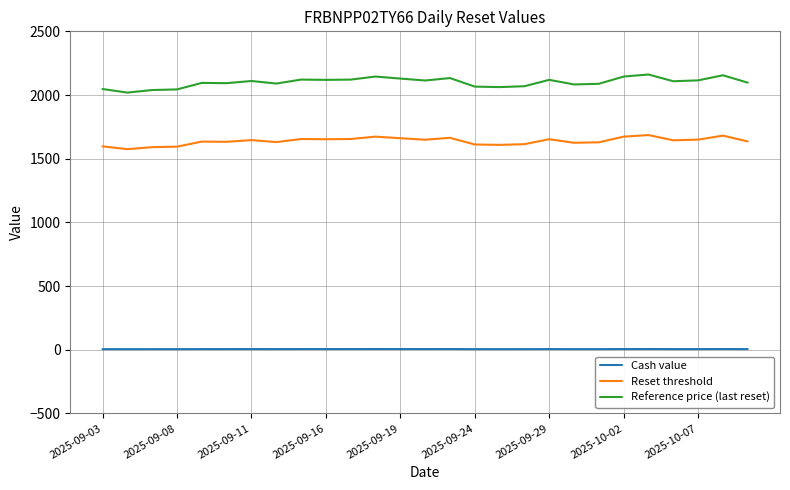

Which series has the largest total across all categories?

Reference price (last reset)